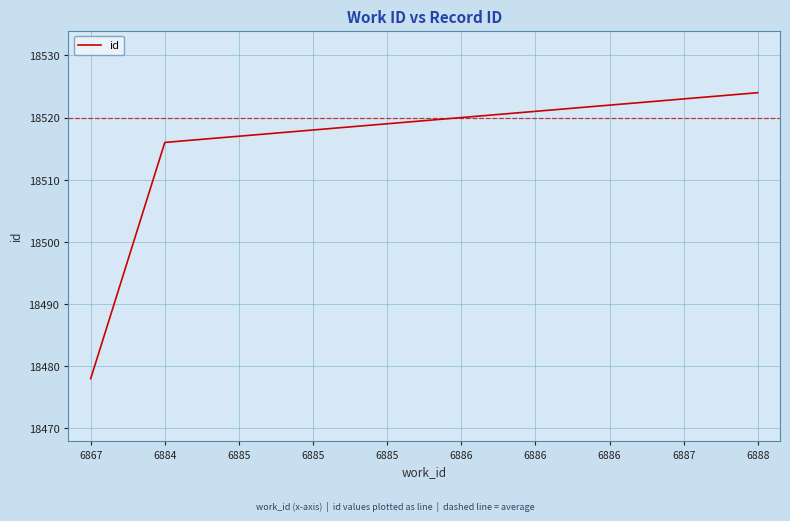

What is the minimum value shown in the chart?

18478